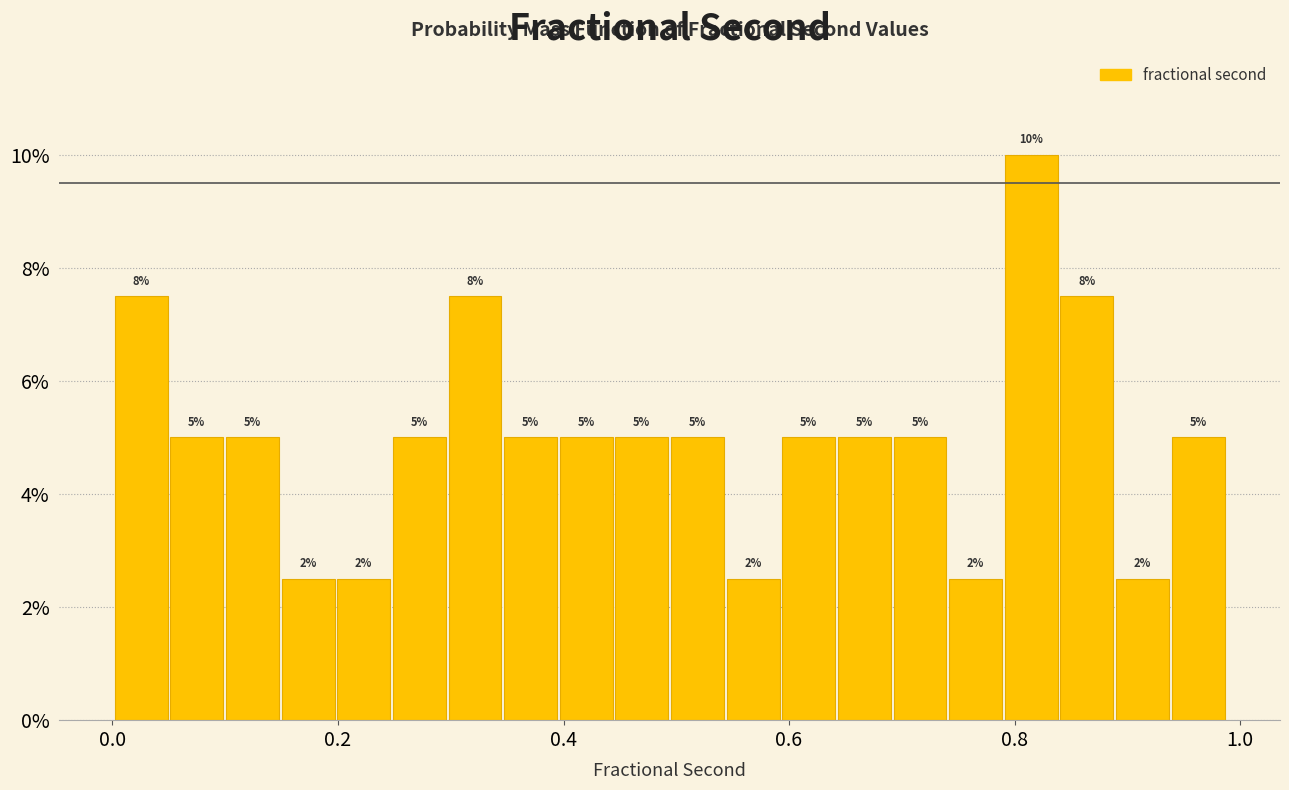

Around what value on the x-axis is the tallest bar? Give the approximate position of its centre, as read against the axis.

0.82